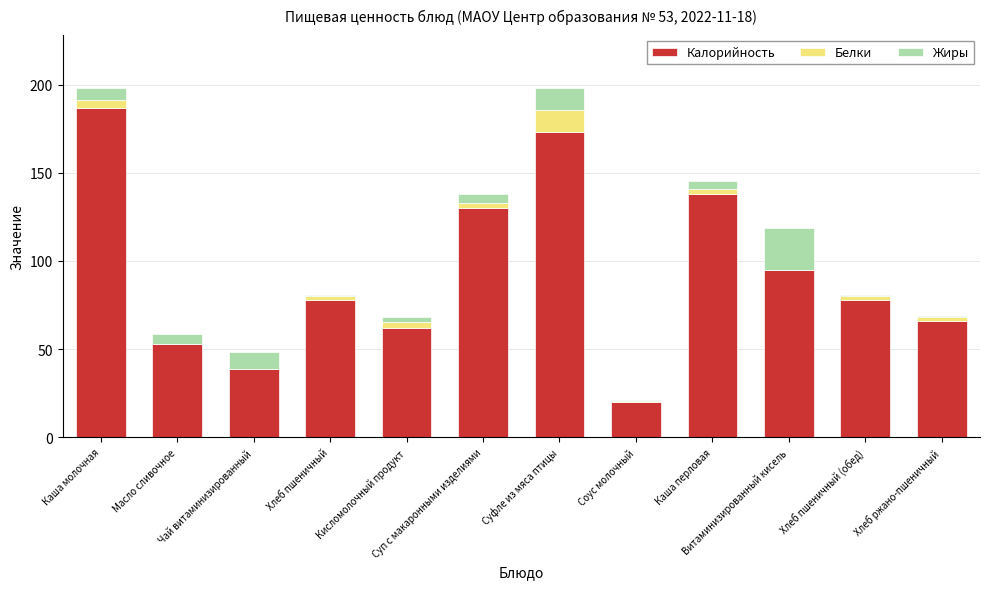

What is the sum of all Калорийность values?

1118.5